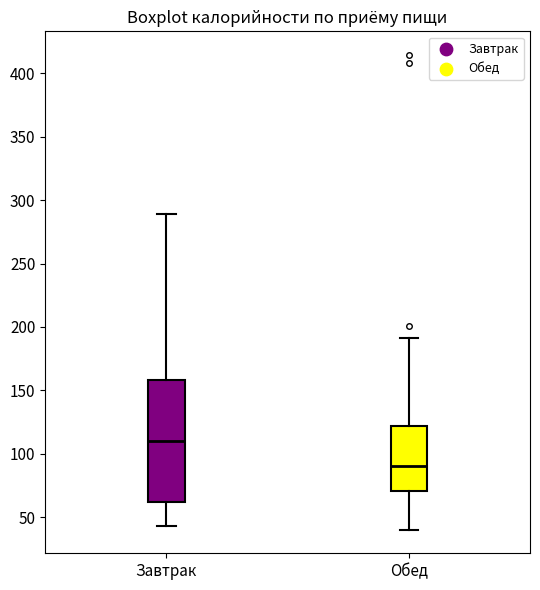

Reading left to right, transcribe this box plot: for each box, give where its median line is, the range the box spans, and where its two whiskers end, as read against the y-axis. The values are not printed on the chart, so give them approximately, as read against the axis.

Завтрак: median 110, box 60 to 160, whiskers 45 to 290
Обед: median 90, box 70 to 120, whiskers 40 to 190